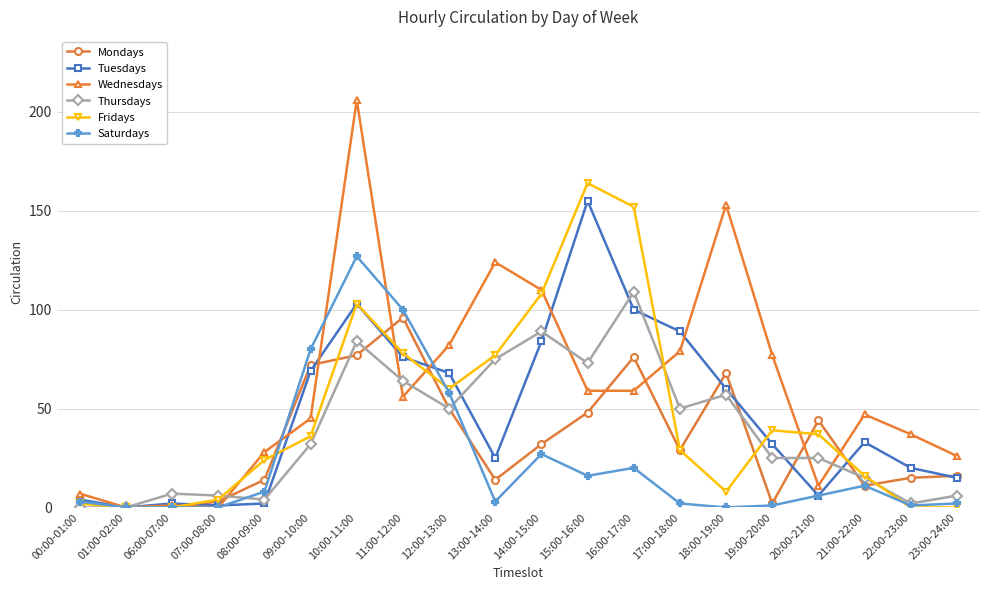

How many categories are shown in the chart?

20